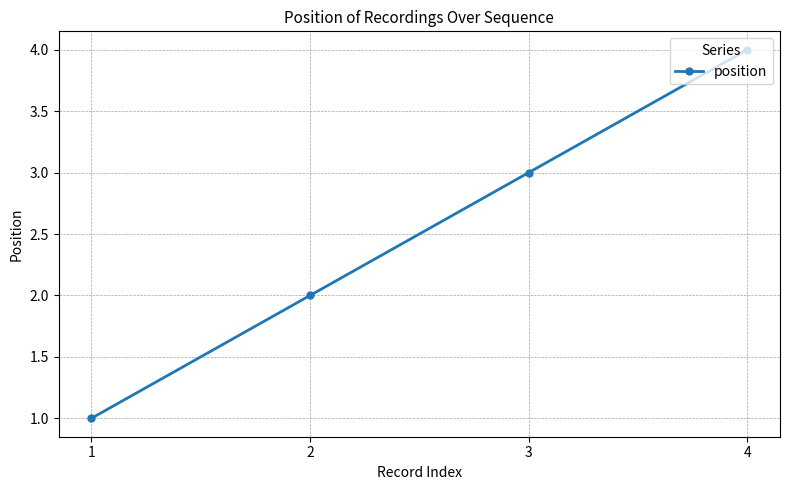

What is the greatest value displayed?

4